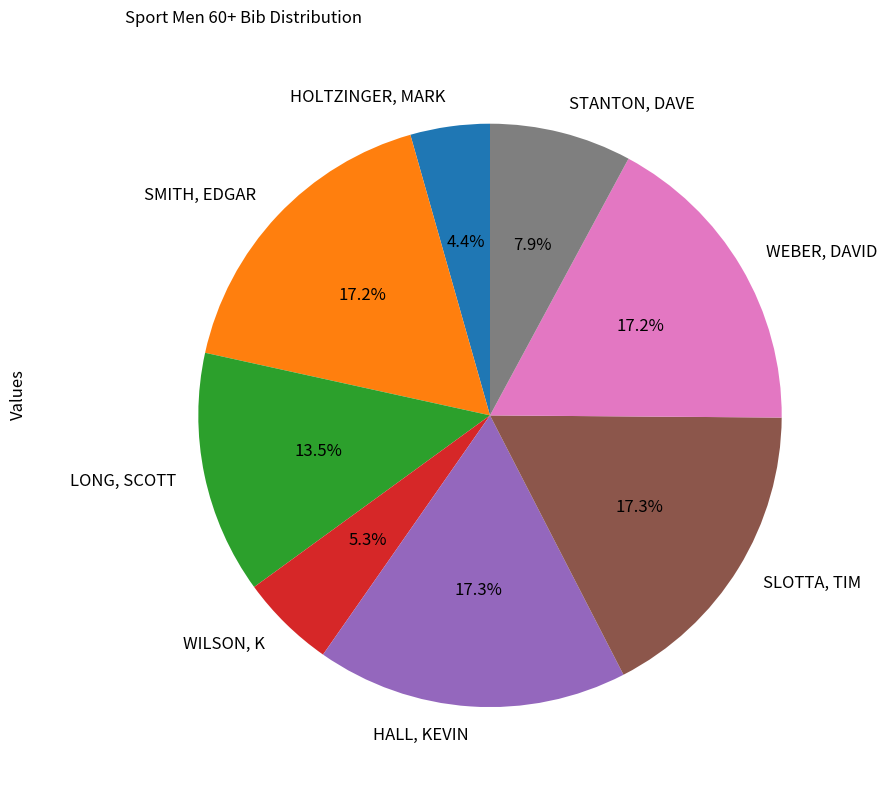

Is the sum of LONG, SCOTT and HALL, KEVIN greater than half?

No